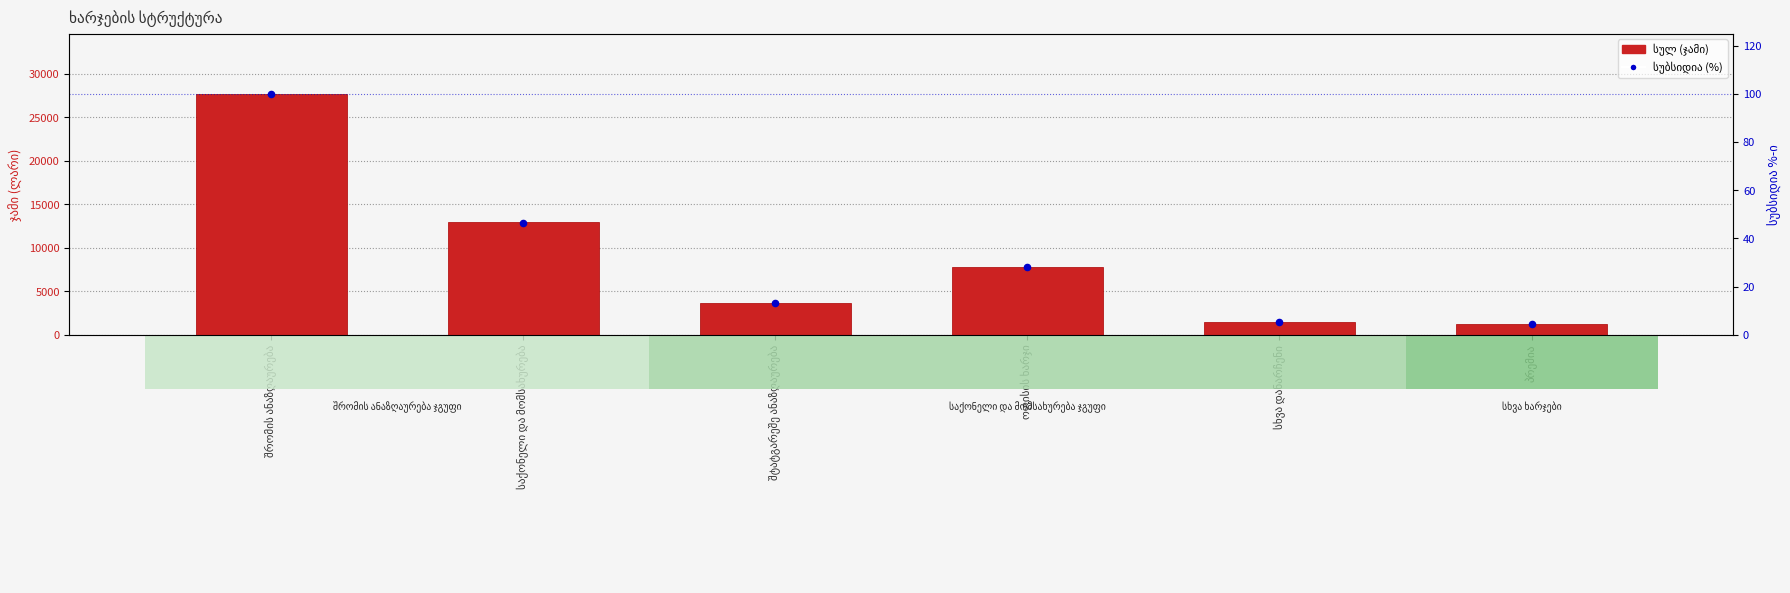

Which series has the largest total across all categories?

სულ (ჯამი)